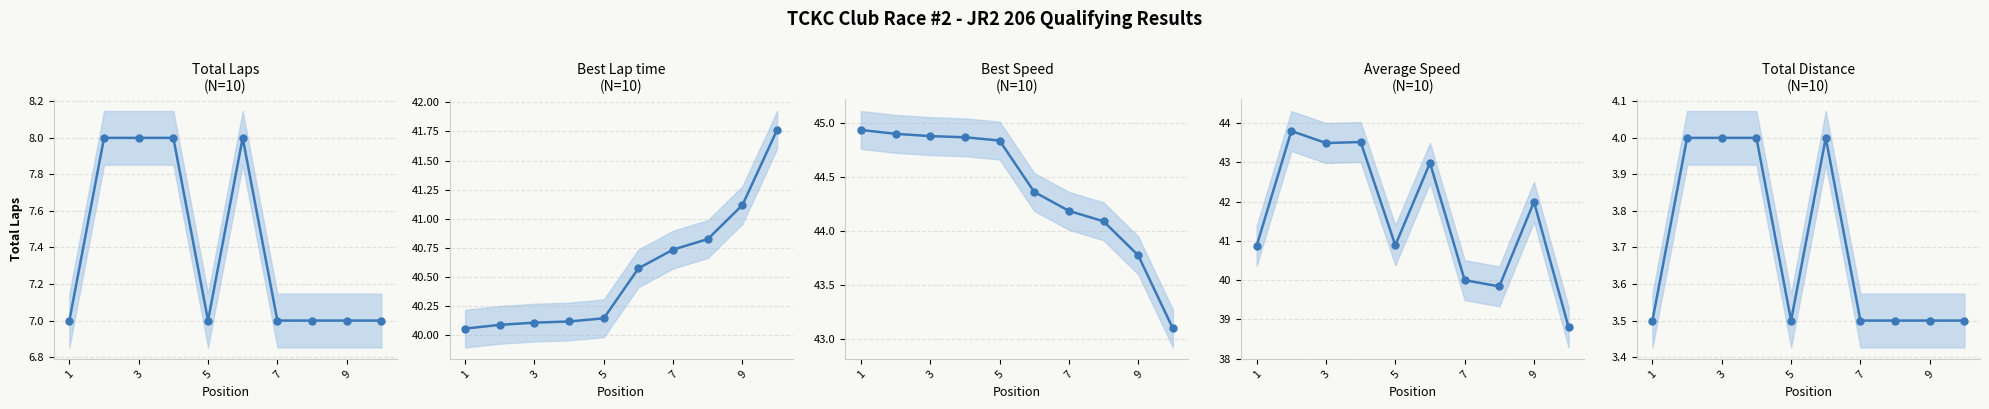

True or false: Best Lap time has more than 1 interior local peaks.

False